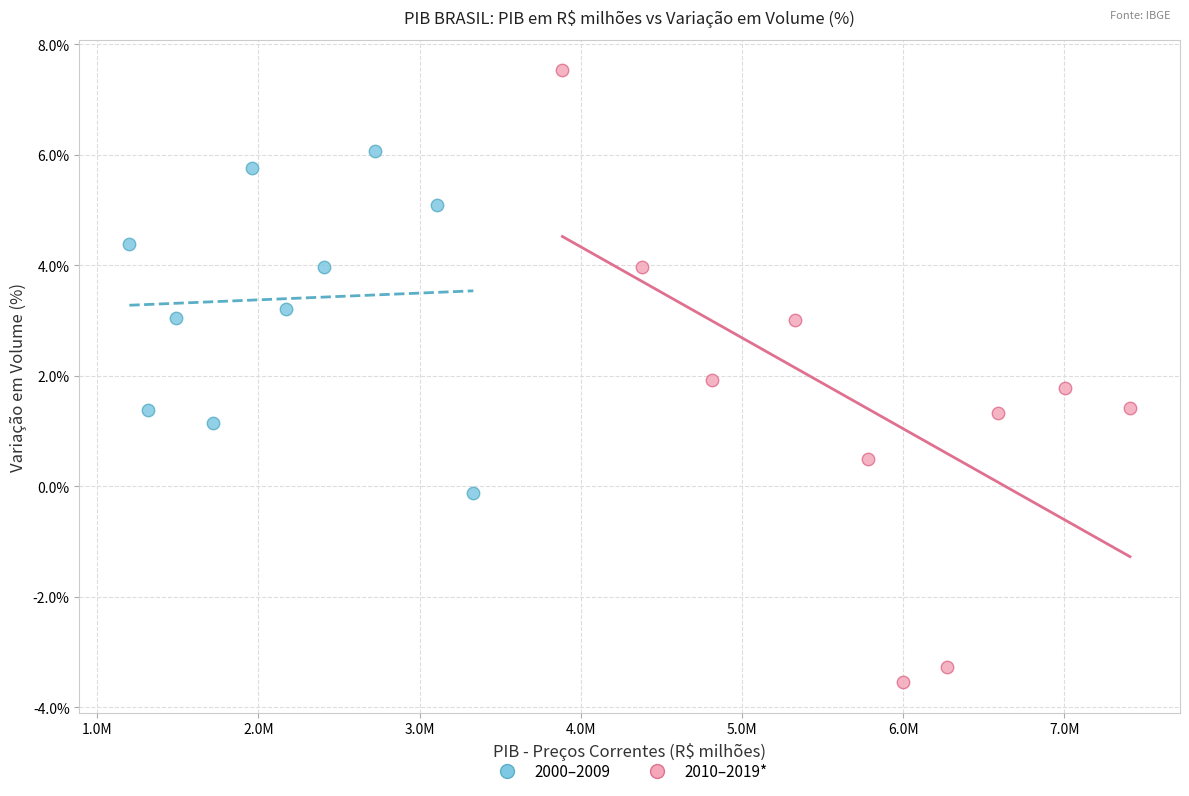

Which series contains the highest Y value?

2010–2019*